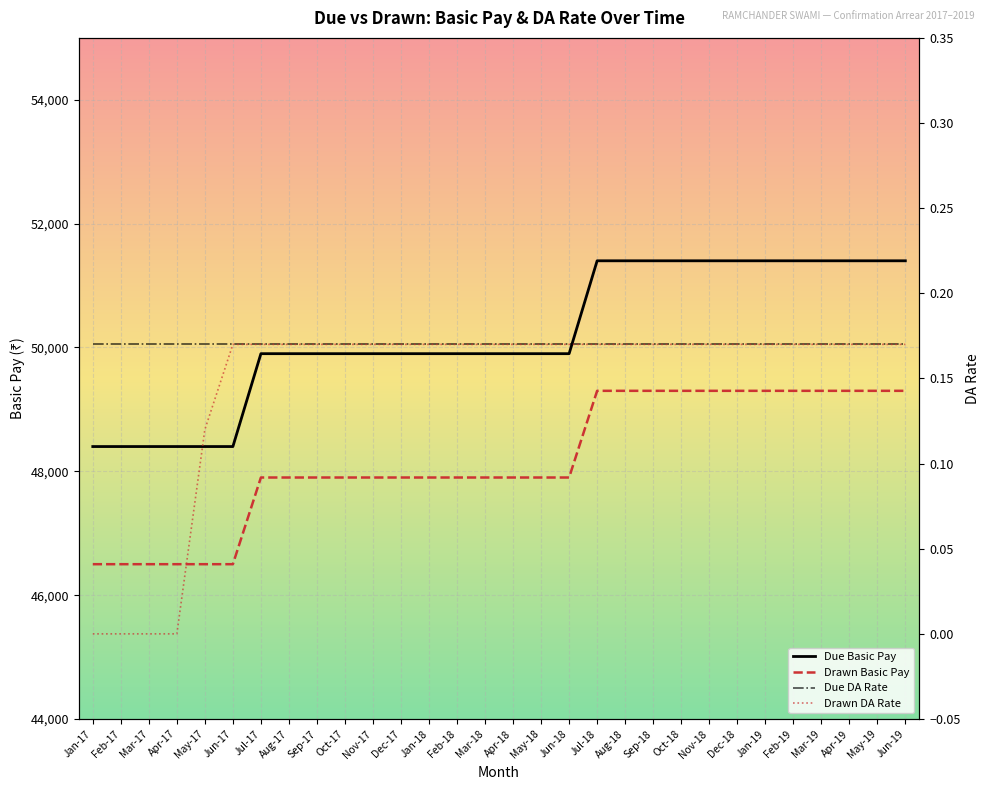

What is the average value of the Due Basic Pay series?

50200.0